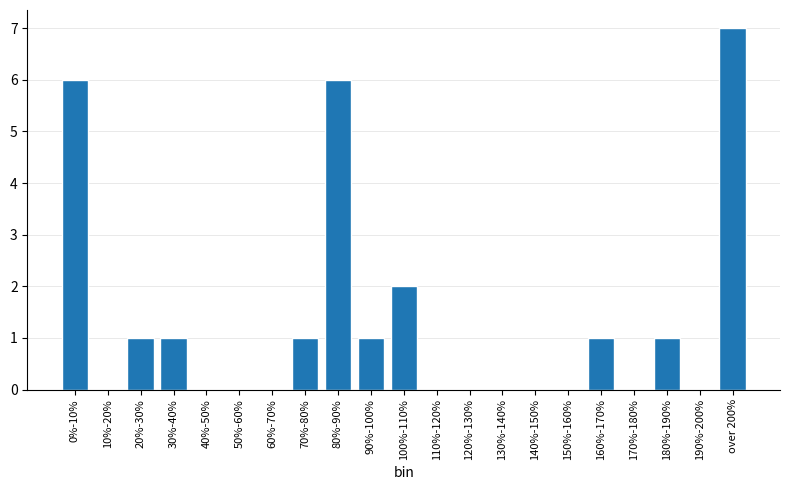

Reading right to left, what are all the values shown in this chart?

over 200%=7	190%-200%=0	180%-190%=1	170%-180%=0	160%-170%=1	150%-160%=0	140%-150%=0	130%-140%=0	120%-130%=0	110%-120%=0	100%-110%=2	90%-100%=1	80%-90%=6	70%-80%=1	60%-70%=0	50%-60%=0	40%-50%=0	30%-40%=1	20%-30%=1	10%-20%=0	0%-10%=6